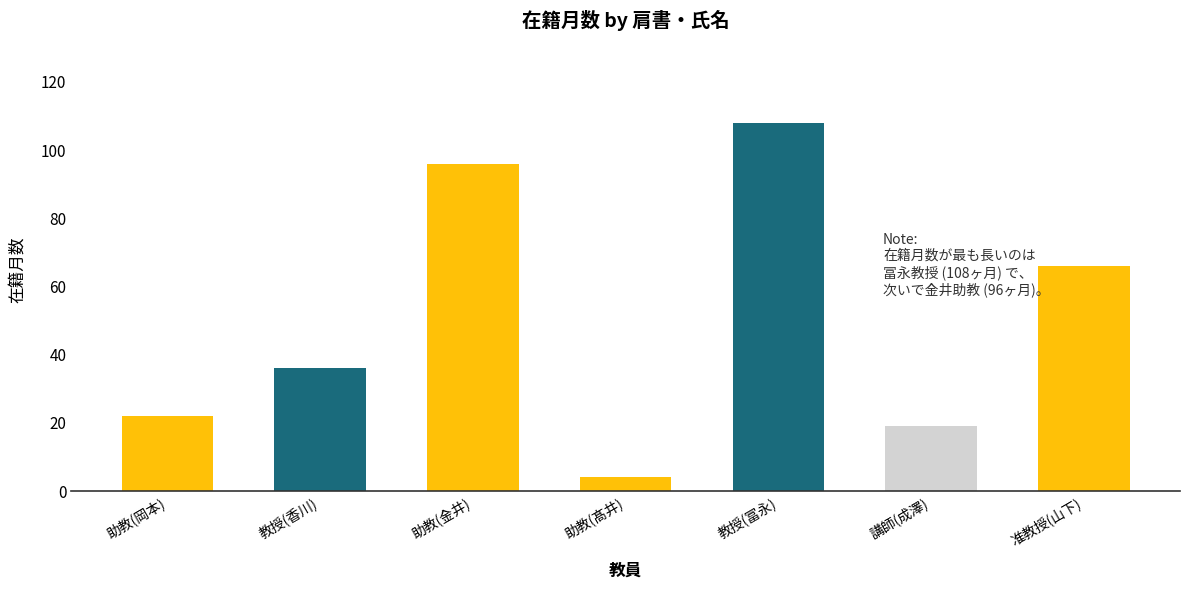

What is the minimum value shown in the chart?

4